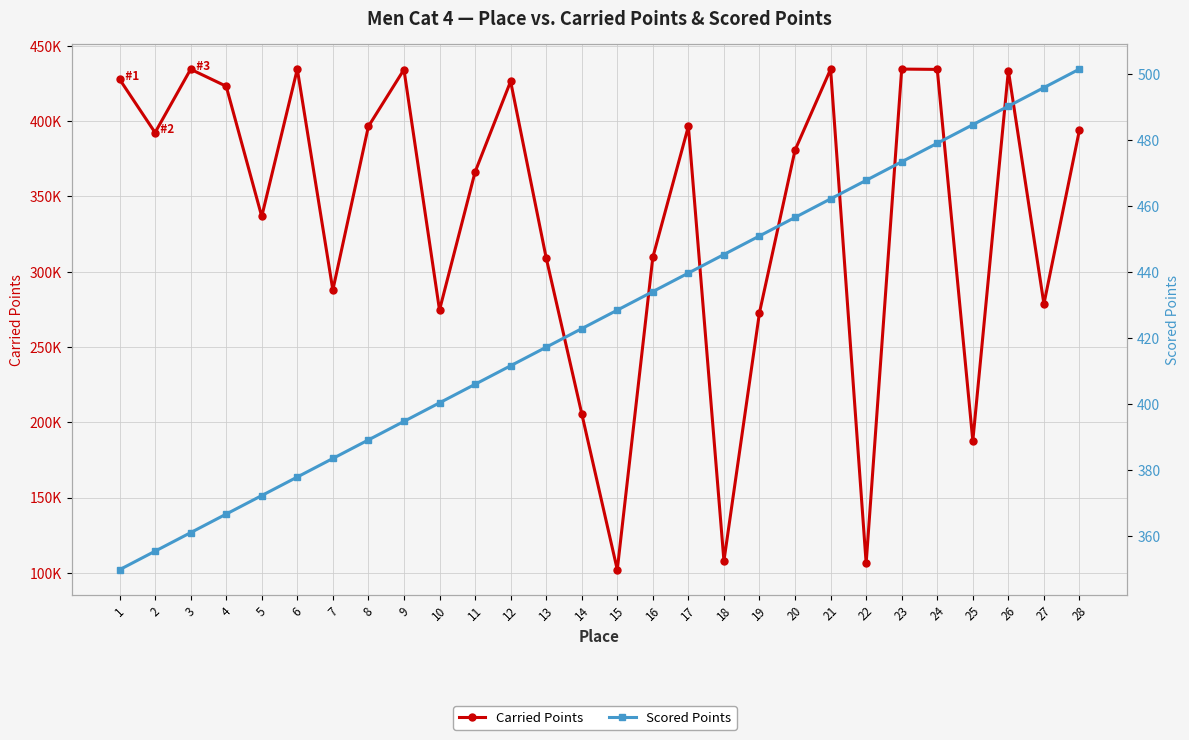

True or false: Scored Points has a value of 451.0 at 19.

True